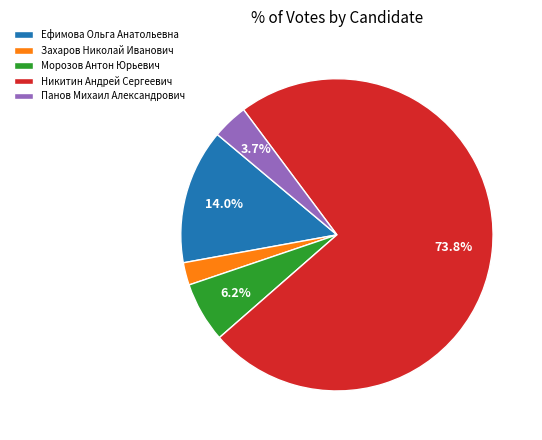

How many slices are in this pie chart?

5